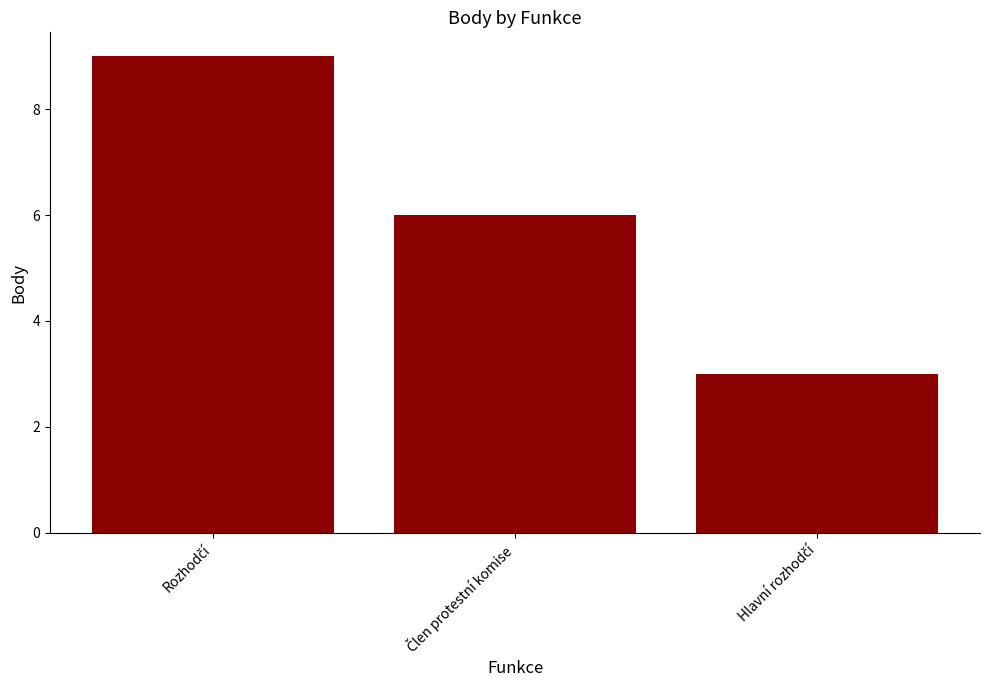

What is the value of the 3rd bar from the left?

3